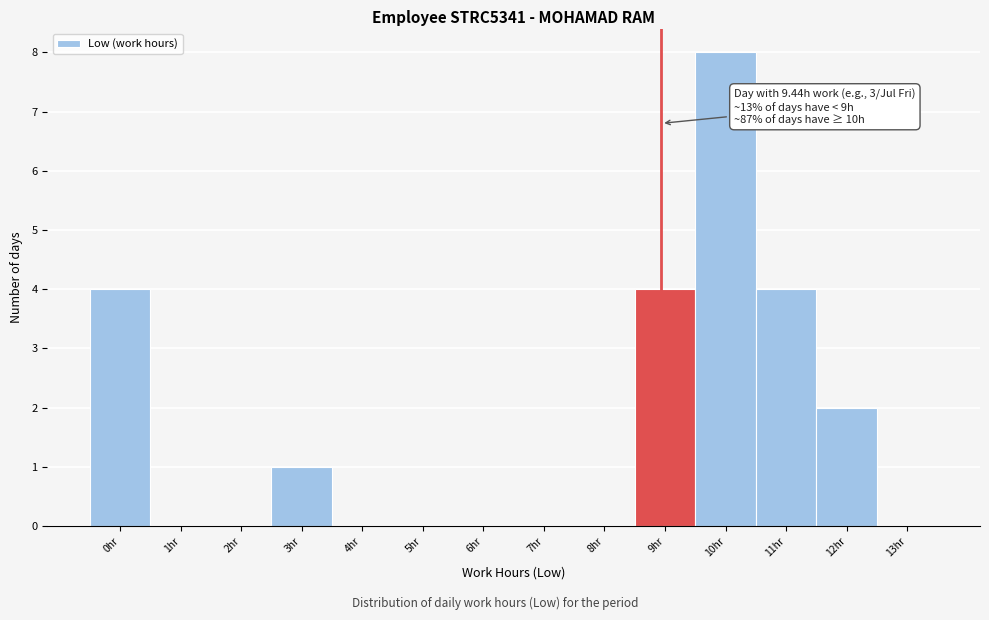

Reading left to right, extract all data points from this chart.

0hr=4	1hr=0	2hr=0	3hr=1	4hr=0	5hr=0	6hr=0	7hr=0	8hr=0	9hr=4	10hr=8	11hr=4	12hr=2	13hr=0